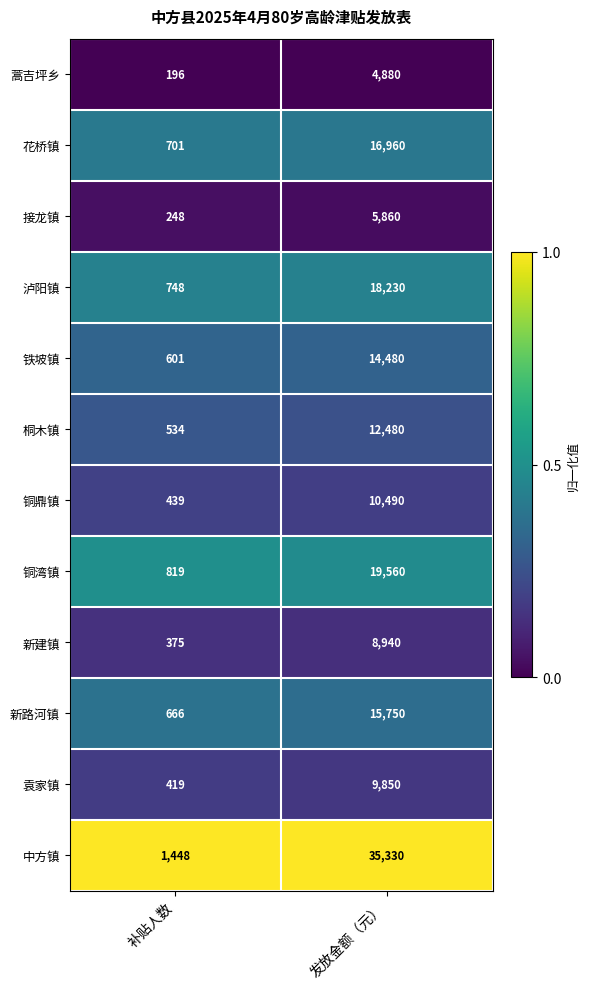

What is the greatest value displayed?

35330